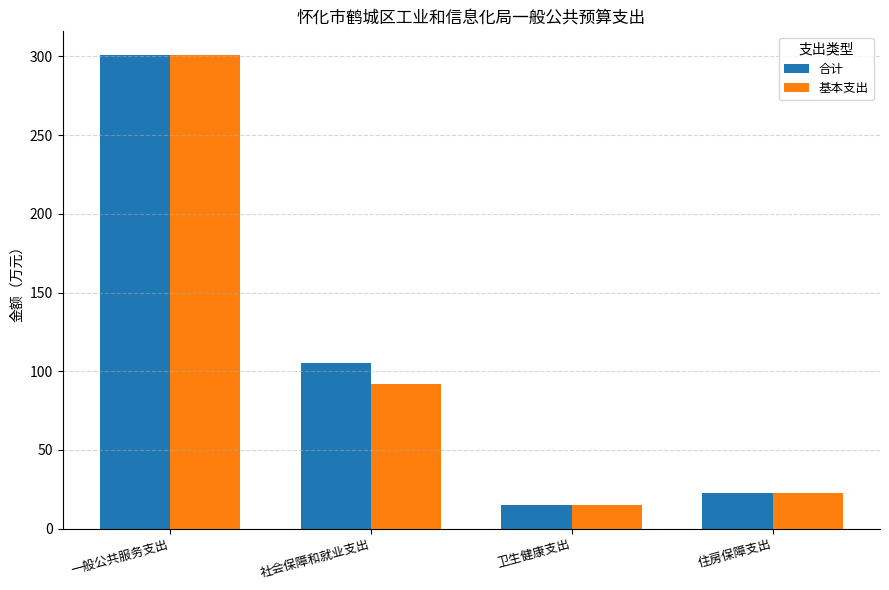

What is the average value of the 合计 series?

111.0